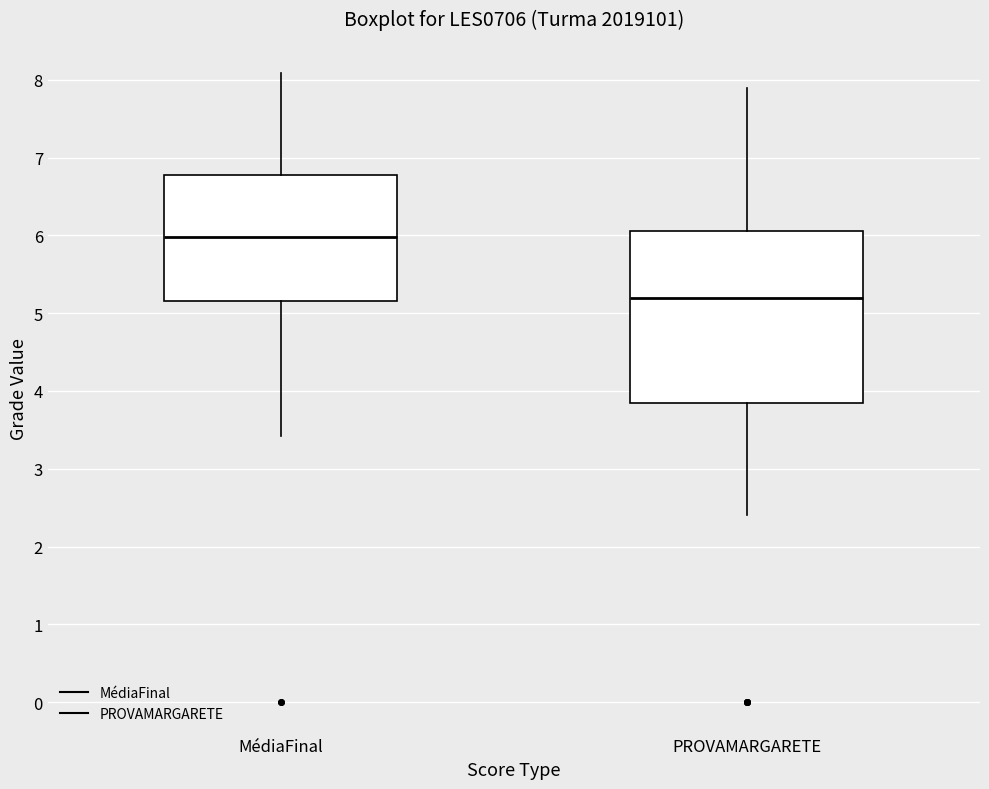

Reading left to right, transcribe this box plot: for each box, give where its median line is, the range the box spans, and where its two whiskers end, as read against the y-axis. The values are not printed on the chart, so give them approximately, as read against the axis.

MédiaFinal: median 6.0, box 5.2 to 6.8, whiskers 3.4 to 8.1
PROVAMARGARETE: median 5.2, box 3.9 to 6.1, whiskers 2.4 to 7.9